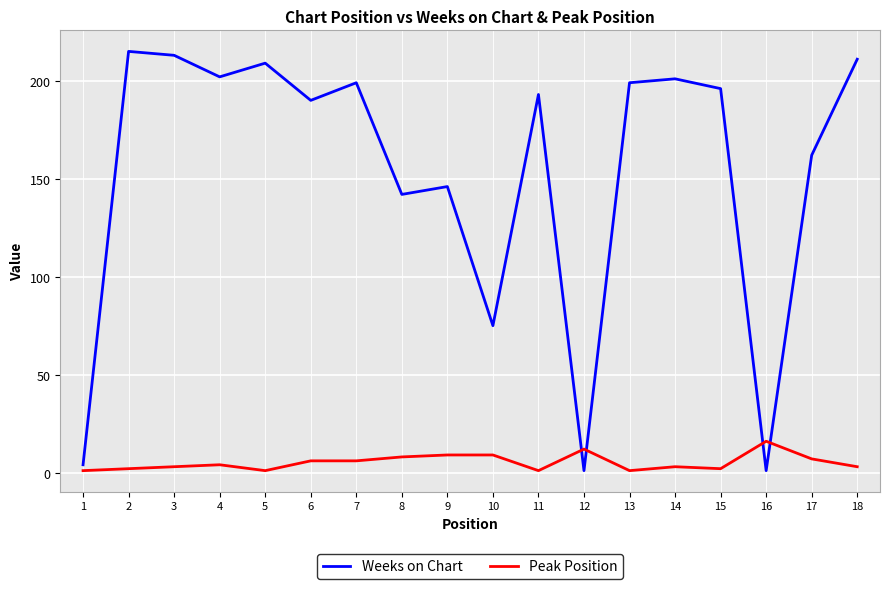

Reading left to right, what are all the values shown in this chart?

Weeks on Chart: 1=4	2=215	3=213	4=202	5=209	6=190	7=199	8=142	9=146	10=75	11=193	12=1	13=199	14=201	15=196	16=1	17=162	18=211
Peak Position: 1=1	2=2	3=3	4=4	5=1	6=6	7=6	8=8	9=9	10=9	11=1	12=12	13=1	14=3	15=2	16=16	17=7	18=3